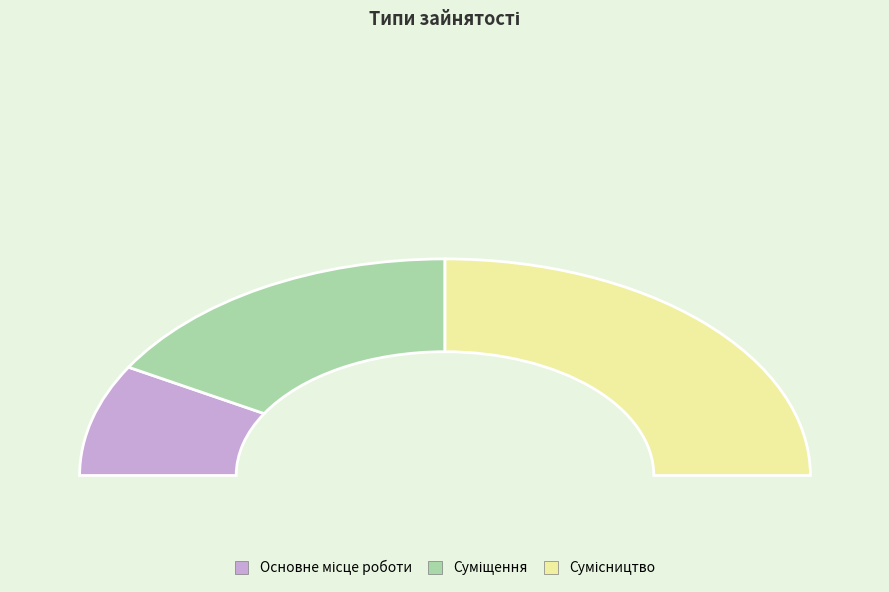

Do Сумісництво and Суміщення together represent more than half of the pie?

Yes